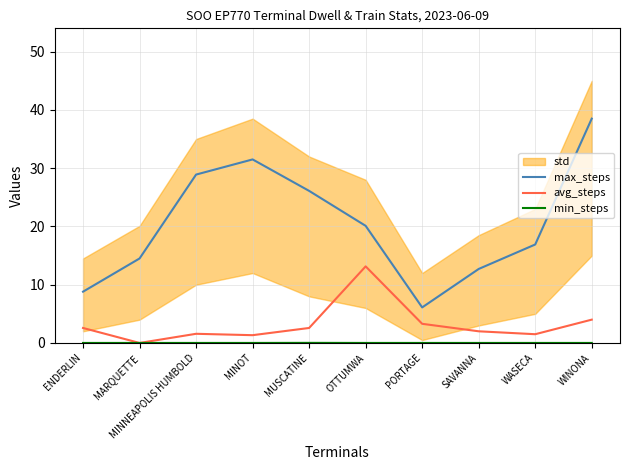

At which category is the sum across all series the highest?

WINONA